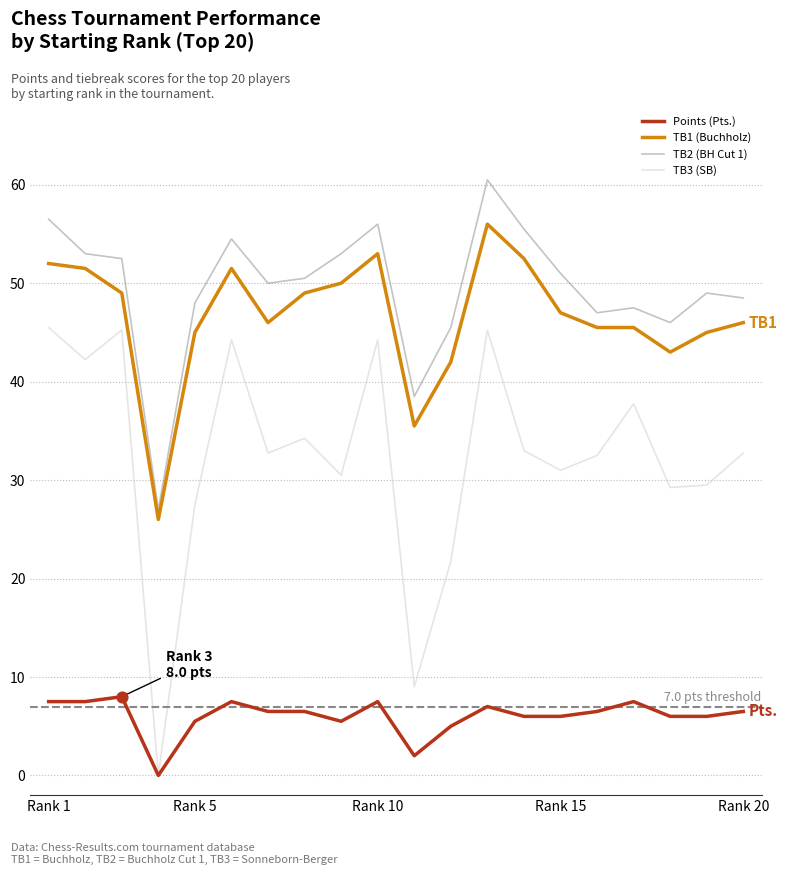

What is the greatest value displayed?

60.5